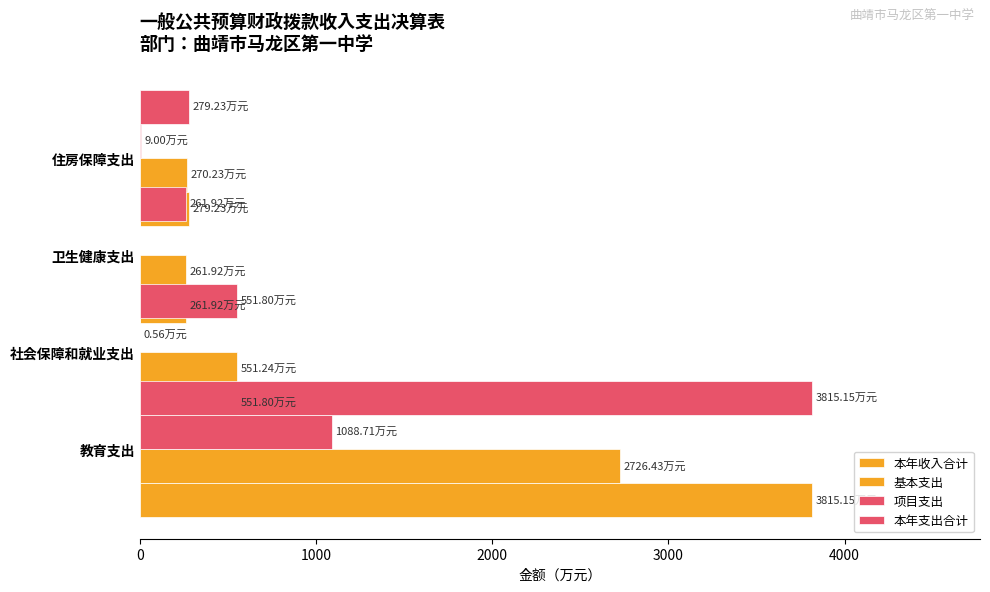

What is the sum of all 本年收入合计 values?

4908.1